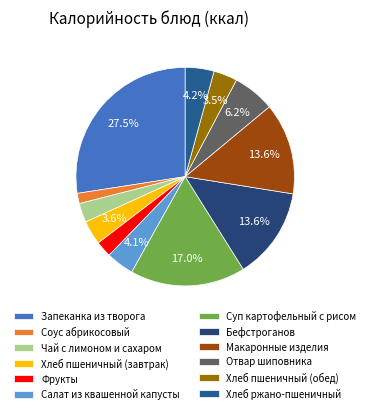

Does any single category account for the majority?

No